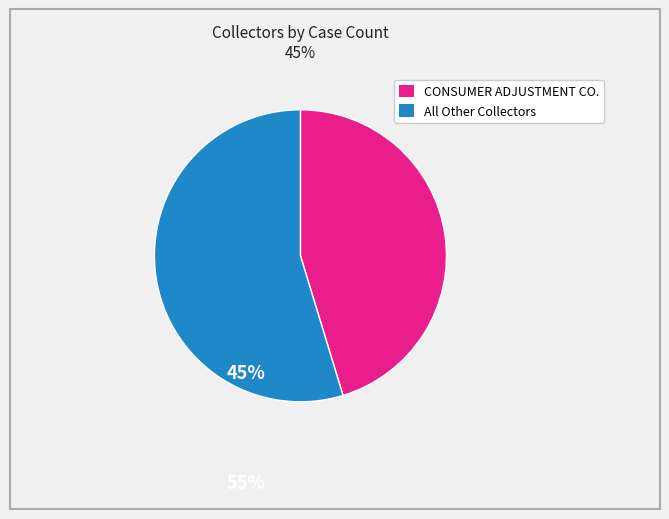

Is there a majority slice in this chart?

Yes